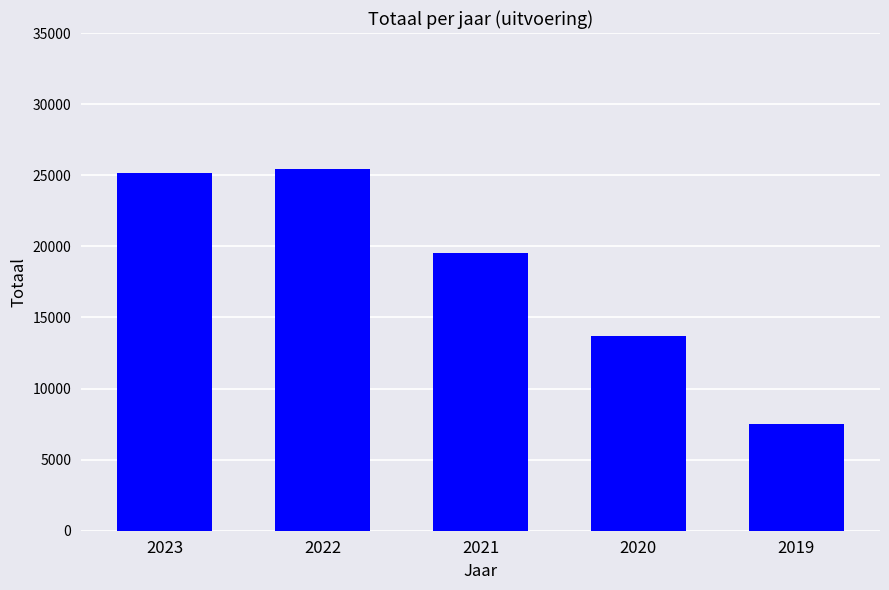

What is the sum of all values?

91321